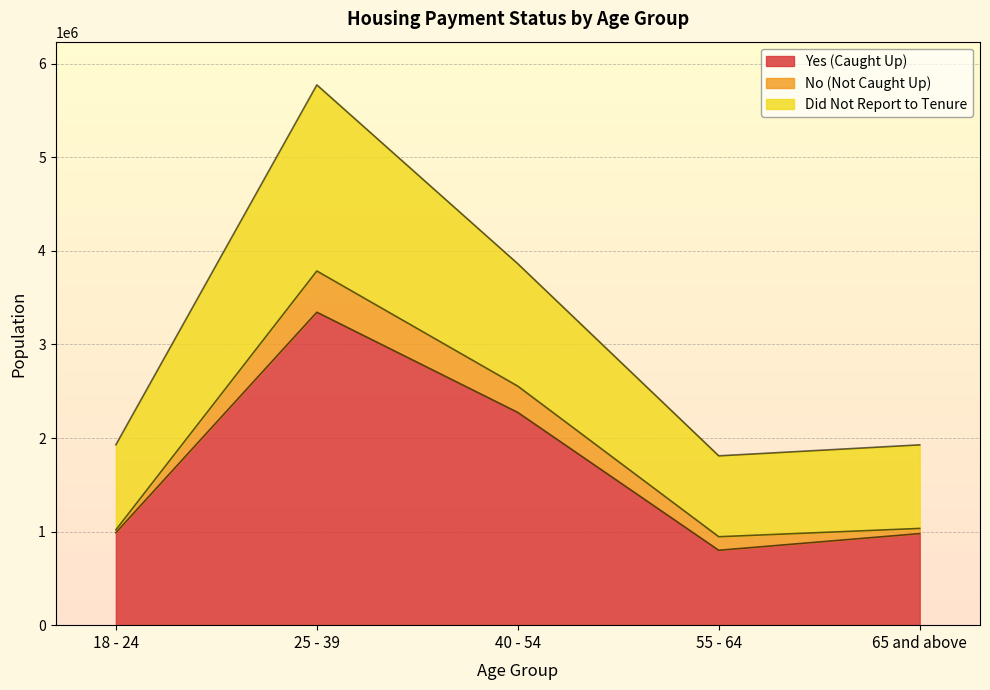

At which category does Did Not Report to Tenure reach its first local valley?

55 - 64